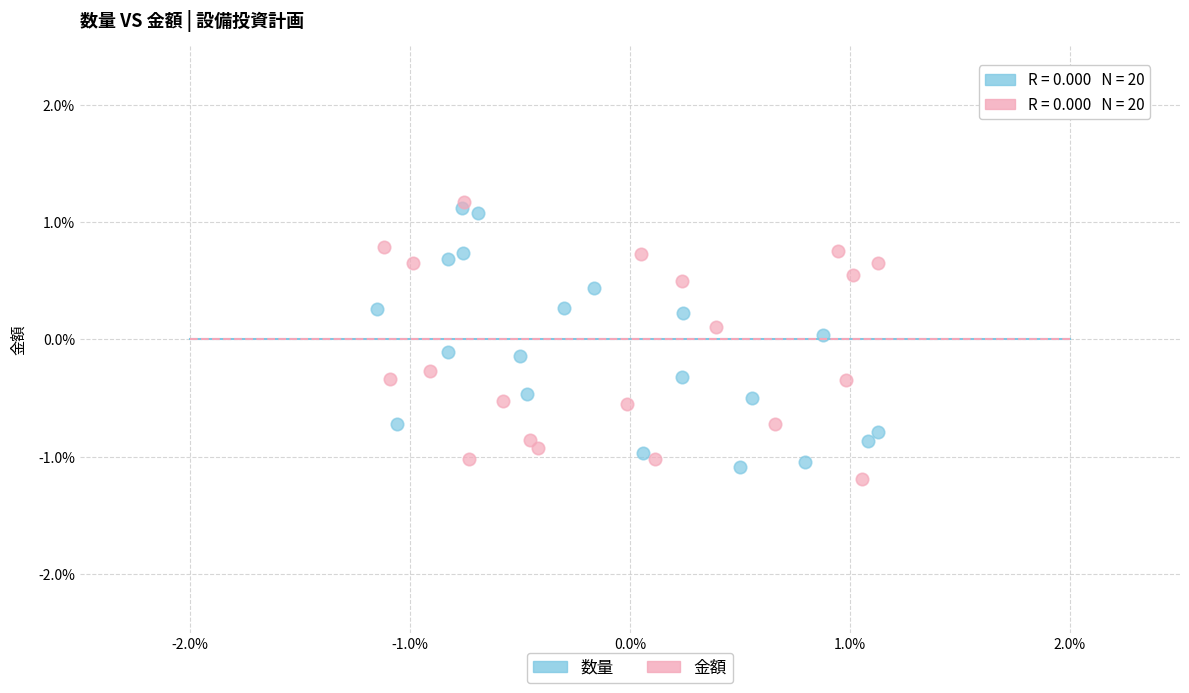

What are all the series names shown in the legend?

数量, 金額